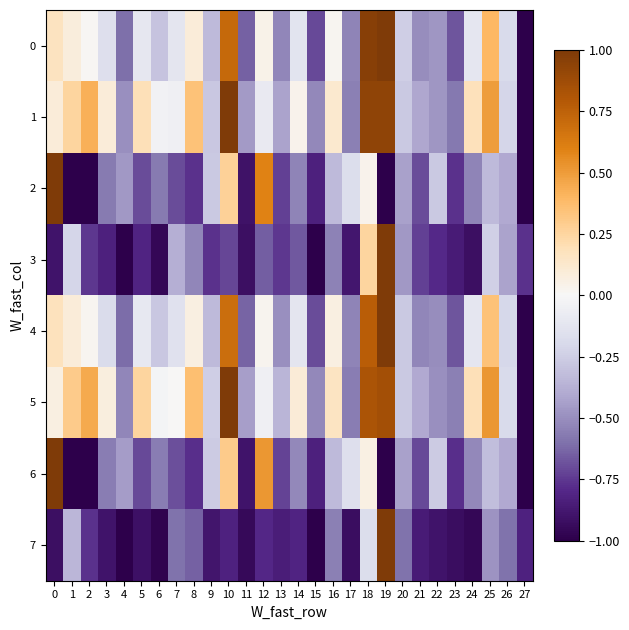

How many categories are shown in the chart?

28